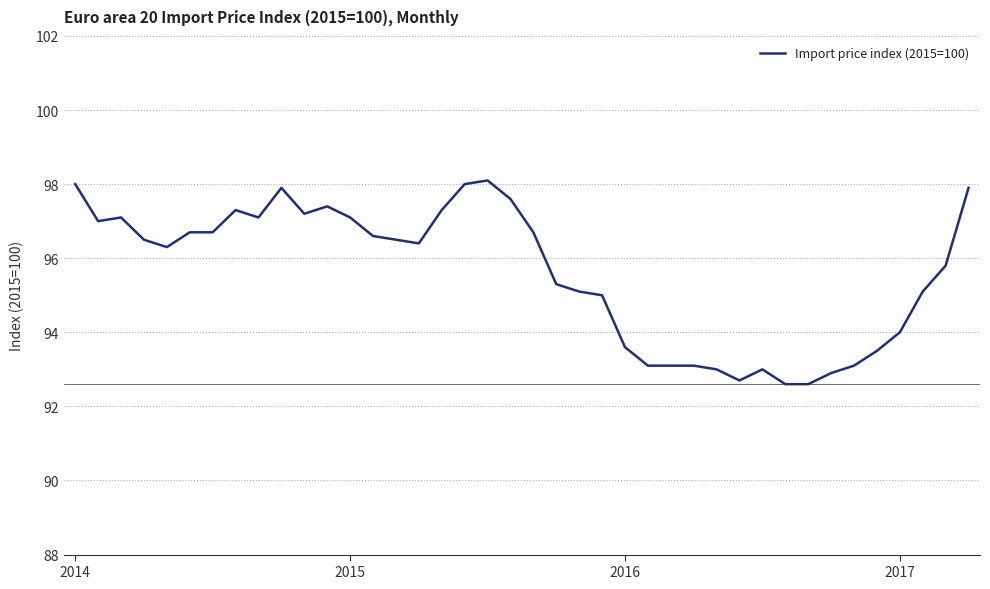

Reading left to right, transcribe all the data shown in this chart.

98.0	97.0	97.1	96.5	96.3	96.7	96.7	97.3	97.1	97.9	97.2	97.4	97.1	96.6	96.5	96.4	97.3	98.0	98.1	97.6	96.7	95.3	95.1	95.0	93.6	93.1	93.1	93.1	93.0	92.7	93.0	92.6	92.6	92.9	93.1	93.5	94.0	95.1	95.8	97.9